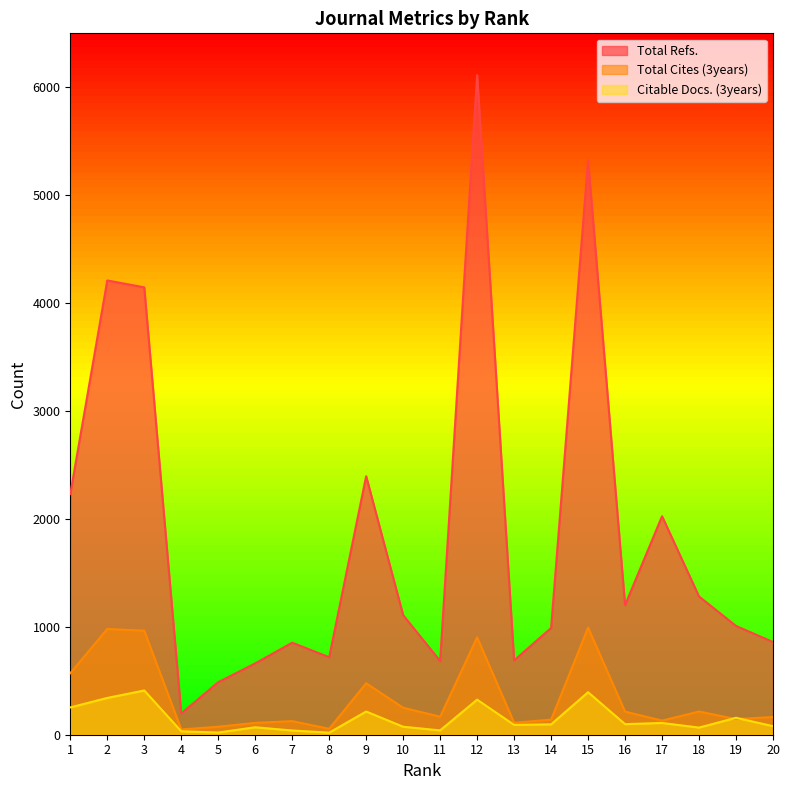

Reading left to right, extract all data points from this chart.

Total Refs.: 1=2230	2=4210	3=4146	4=197	5=487	6=661	7=853	8=718	9=2396	10=1108	11=683	12=6113	13=689	14=989	15=5324	16=1201	17=2025	18=1281	19=1008	20=859
Total Cites (3years): 1=570	2=980	3=964	4=49	5=74	6=110	7=126	8=55	9=477	10=250	11=167	12=902	13=111	14=140	15=992	16=214	17=131	18=215	19=145	20=164
Citable Docs. (3years): 1=253	2=341	3=410	4=32	5=20	6=69	7=39	8=19	9=215	10=74	11=40	12=325	13=91	14=96	15=394	16=98	17=109	18=66	19=157	20=79